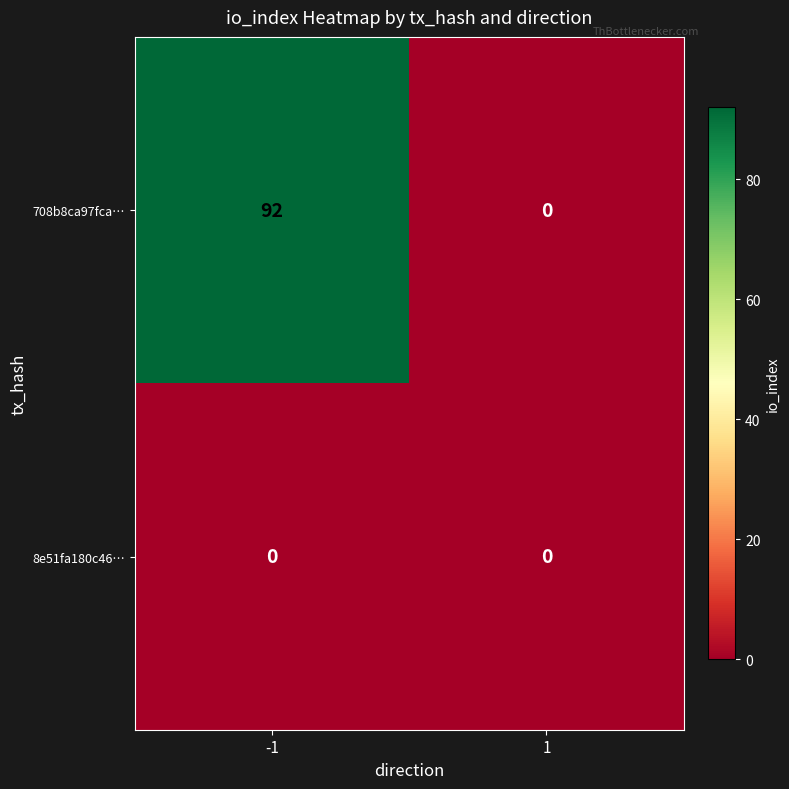

Which series has the largest total across all categories?

708b8ca97fca…